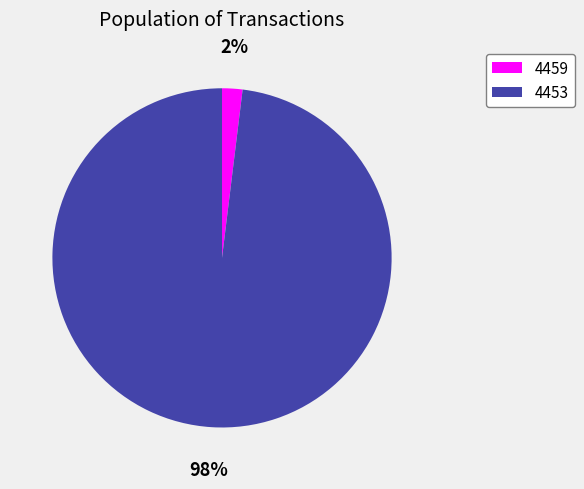

How many slices are in this pie chart?

2